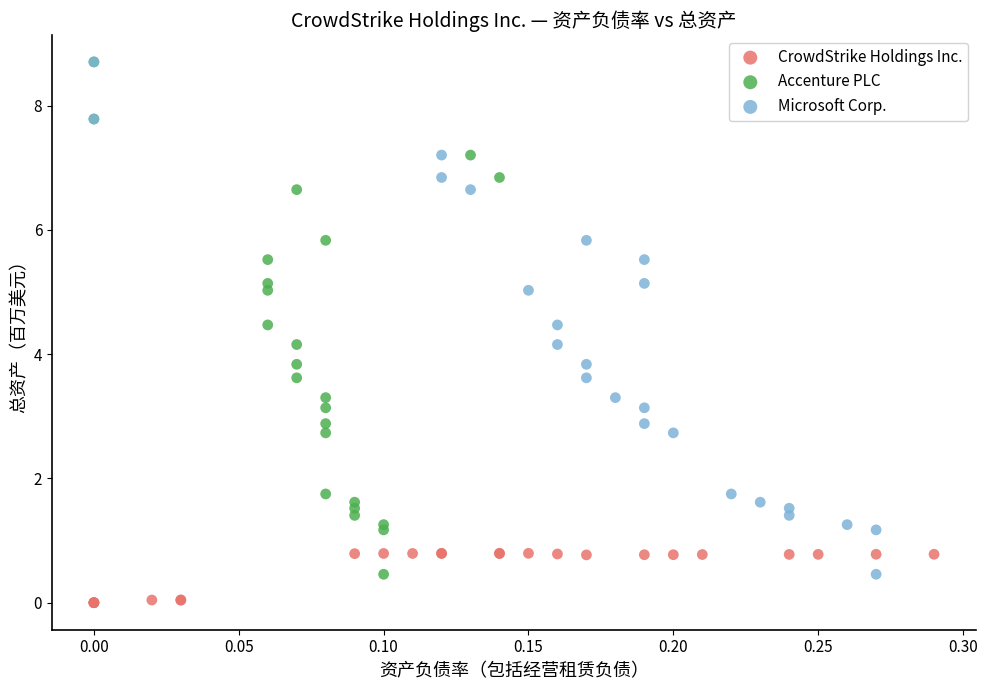

Which series reaches the minimum Y coordinate?

CrowdStrike Holdings Inc.